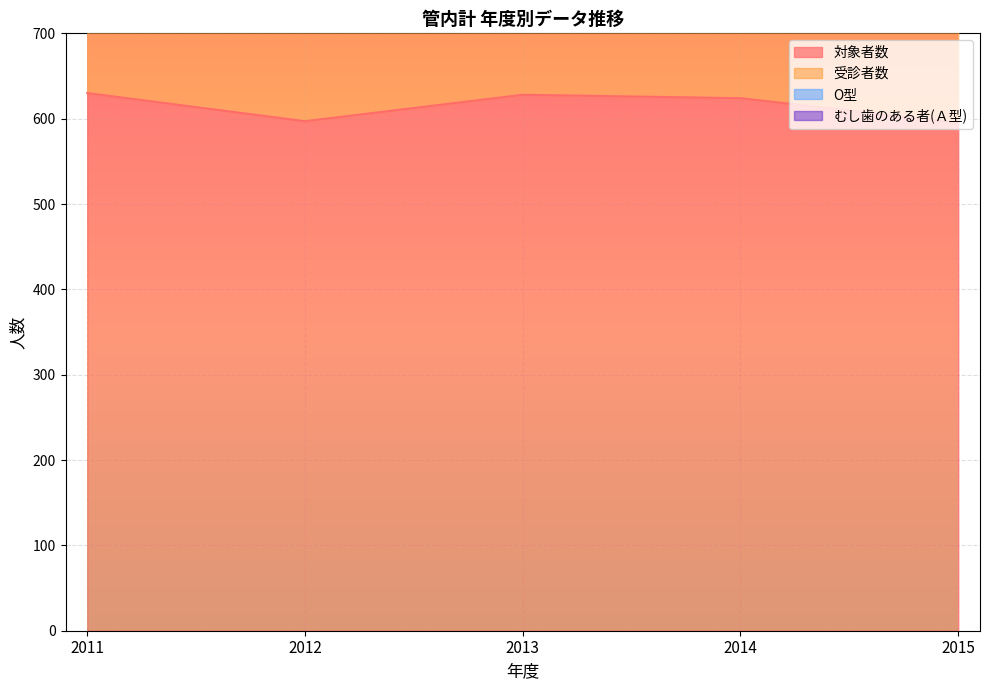

Reading left to right, list all the values displayed in this chart.

対象者数: 2011=630	2012=597	2013=628	2014=624	2015=595
受診者数: 2011=1208	2012=1145	2013=1199	2014=1201	2015=1136